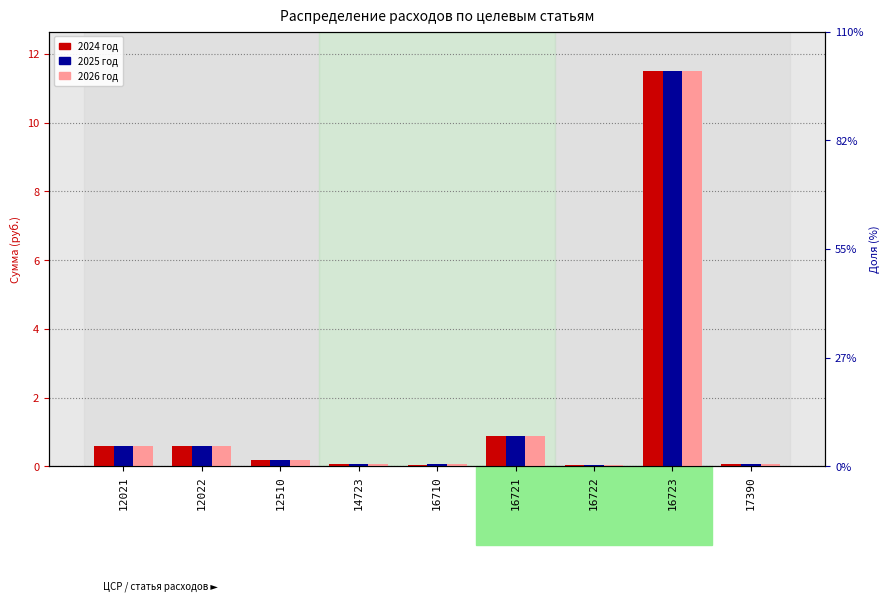

Which series has the largest total across all categories?

2025 год